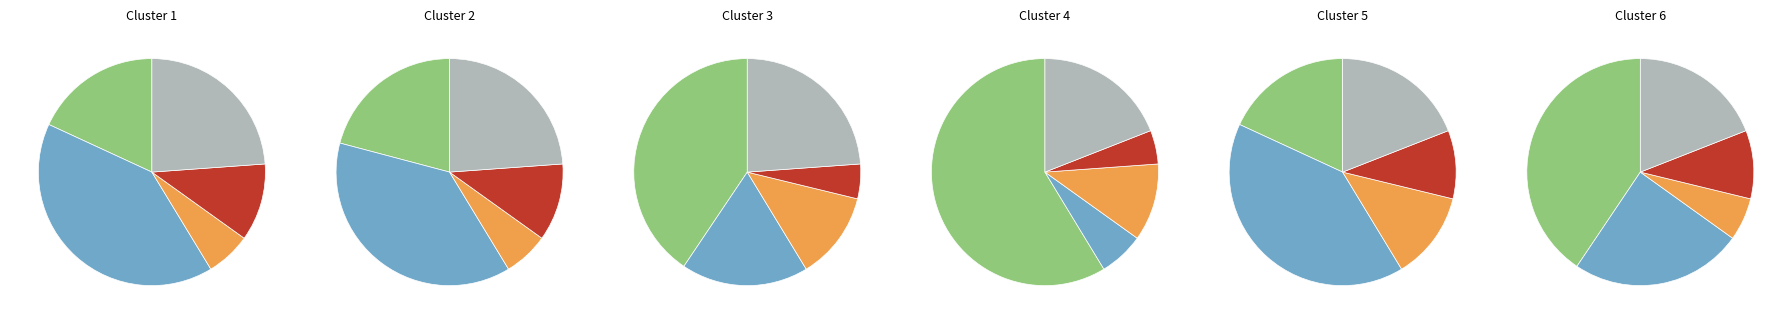

To the nearest percent, what is the combined percentage of 京都 and 北大路?

27%